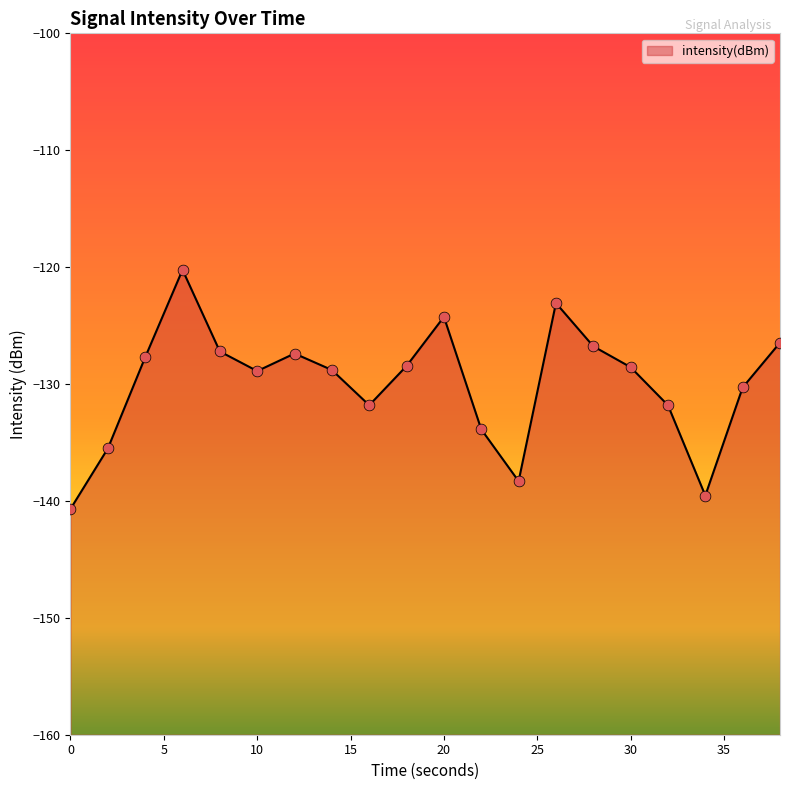

What is the change in value from 6 to 10?

-8.7